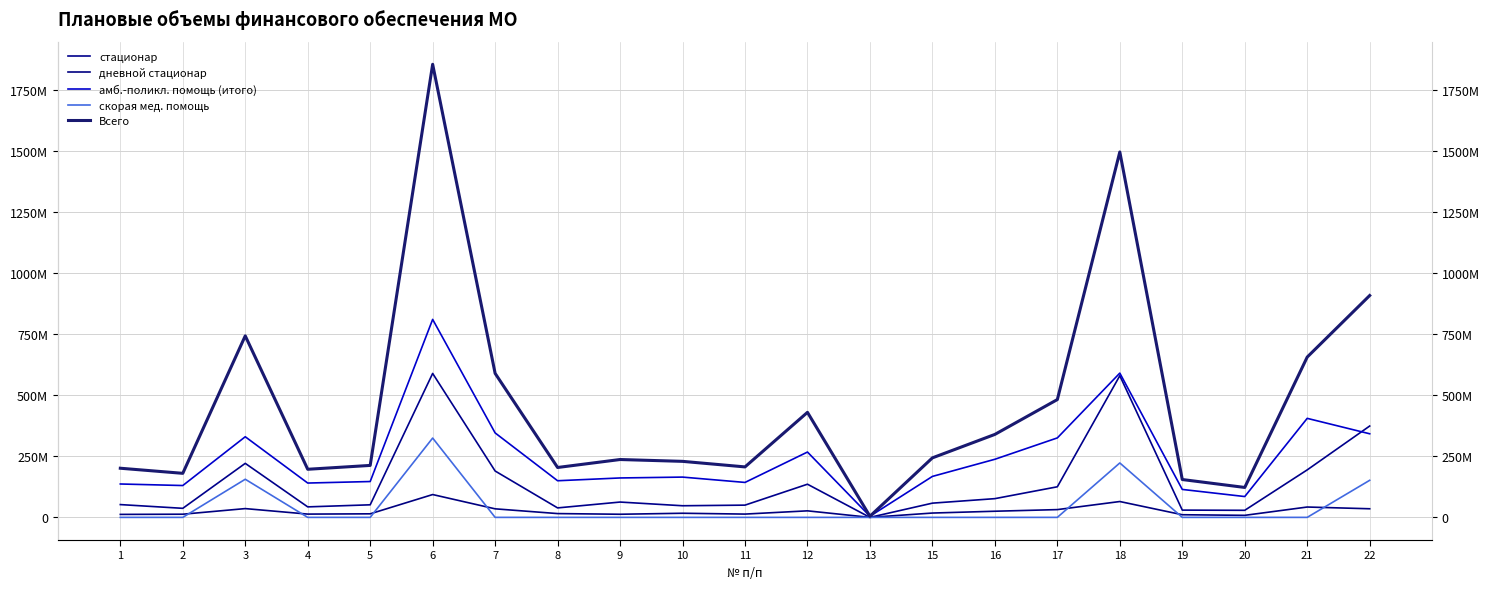

At which category does дневной стационар reach its first local valley?

4